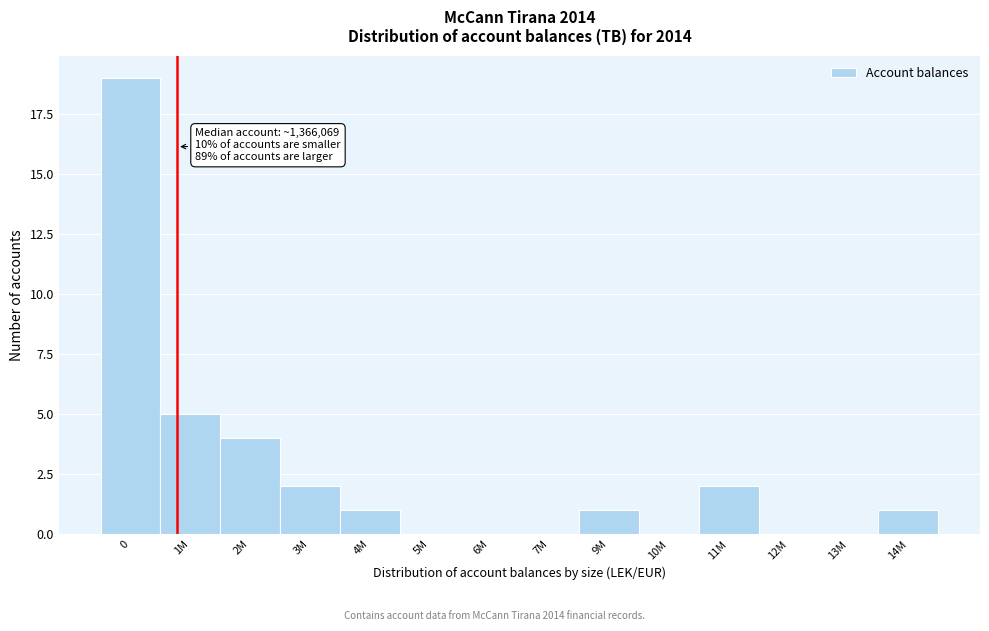

Reading left to right, what are all the values shown in this chart?

0=19	1M=5	2M=4	3M=2	4M=1	5M=0	6M=0	7M=0	9M=1	10M=0	11M=2	12M=0	13M=0	14M=1